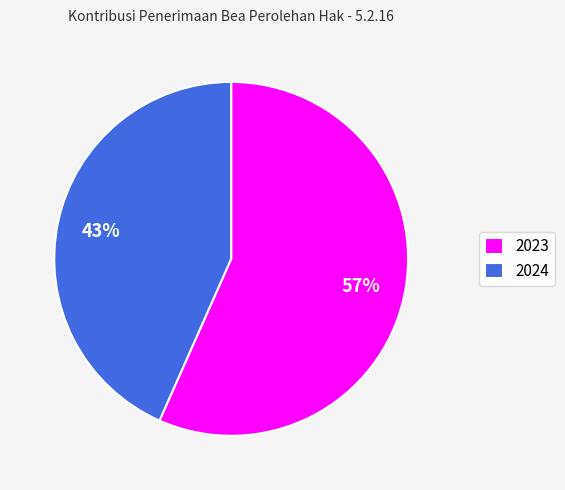

Is it true that 2023 is 47% of the pie?

False